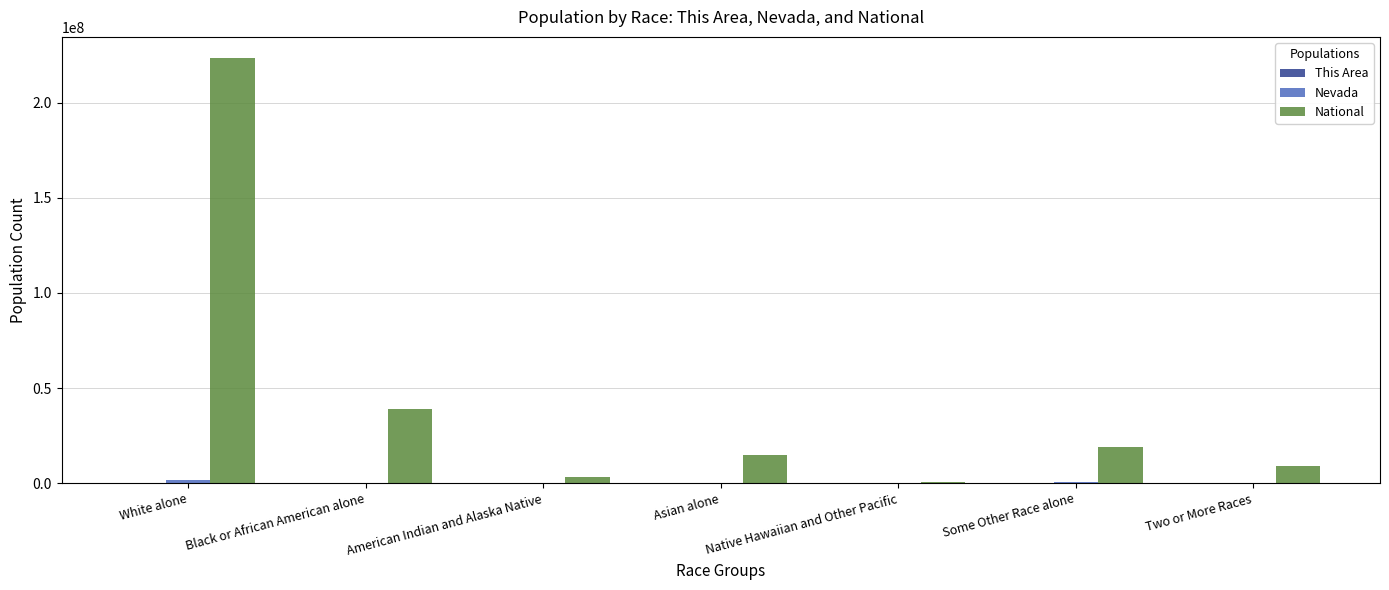

What is the total value across all series at Some Other Race alone?

19433137